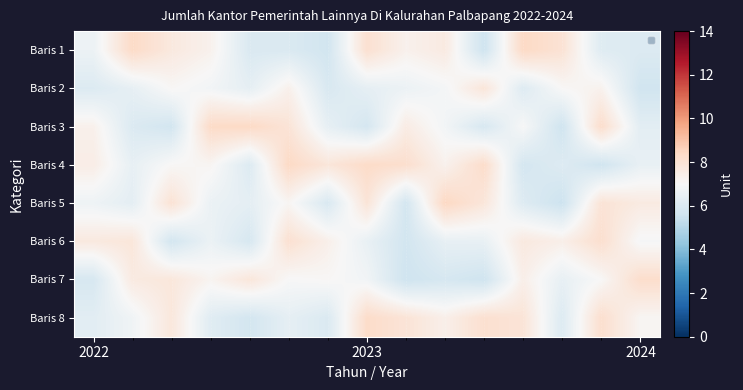

Reading left to right, what are all the values shown in this chart?

Baris 1: 6.6	8.4	7.7	7.3	6.0	6.0	5.7	8.1	7.3	7.6	5.6	8.4	8.0	6.1	6.0
Baris 2: 6.1	6.4	7.1	6.8	6.4	7.3	5.9	6.4	6.6	6.9	7.9	6.1	7.0	7.3	5.6
Baris 3: 7.3	6.0	5.7	8.3	8.4	7.9	6.4	5.8	7.6	6.8	5.9	7.0	5.6	8.2	6.3
Baris 4: 7.5	6.4	7.1	7.1	6.1	8.4	7.8	8.3	8.2	7.3	8.3	5.8	6.1	5.6	6.5
Baris 5: 6.7	6.3	8.0	6.6	6.3	7.1	5.9	7.9	5.7	8.5	7.8	6.1	5.5	7.9	7.6
Baris 6: 7.7	7.8	5.7	6.6	5.8	8.1	7.4	6.5	5.7	6.4	6.5	7.7	7.4	8.2	6.9
Baris 7: 5.9	7.6	7.8	7.2	7.8	7.0	7.1	6.8	5.6	5.8	5.6	7.4	6.4	7.0	8.2
Baris 8: 6.2	6.7	7.8	6.2	5.7	6.4	6.0	8.3	7.9	7.4	8.1	7.9	6.1	8.2	7.1